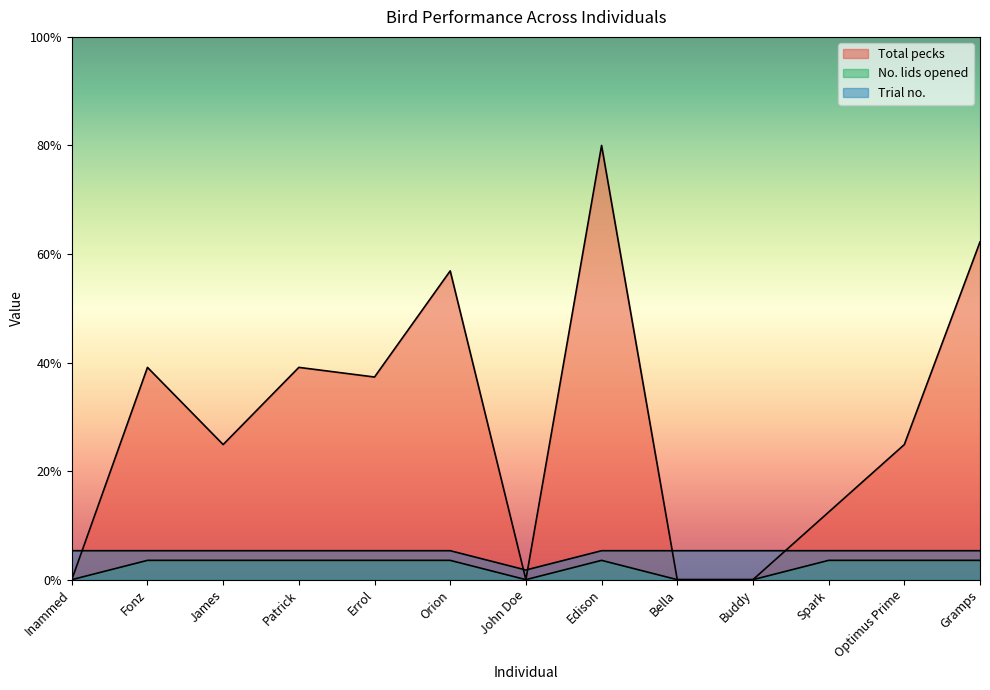

What is the spread (max minus min) of values at Inammed?

5.3